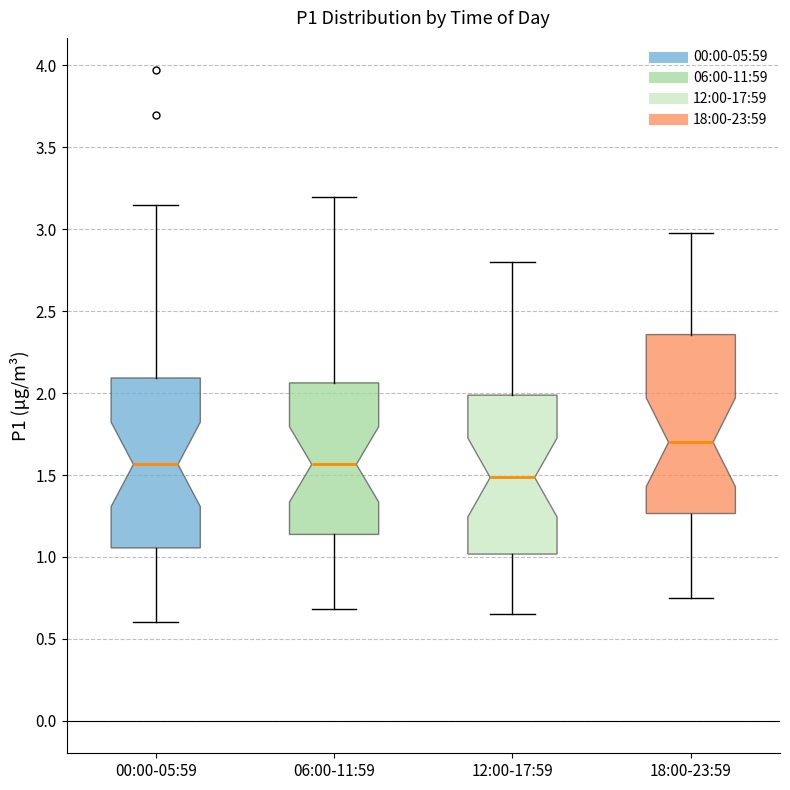

Which box has the highest median line?

18:00-23:59